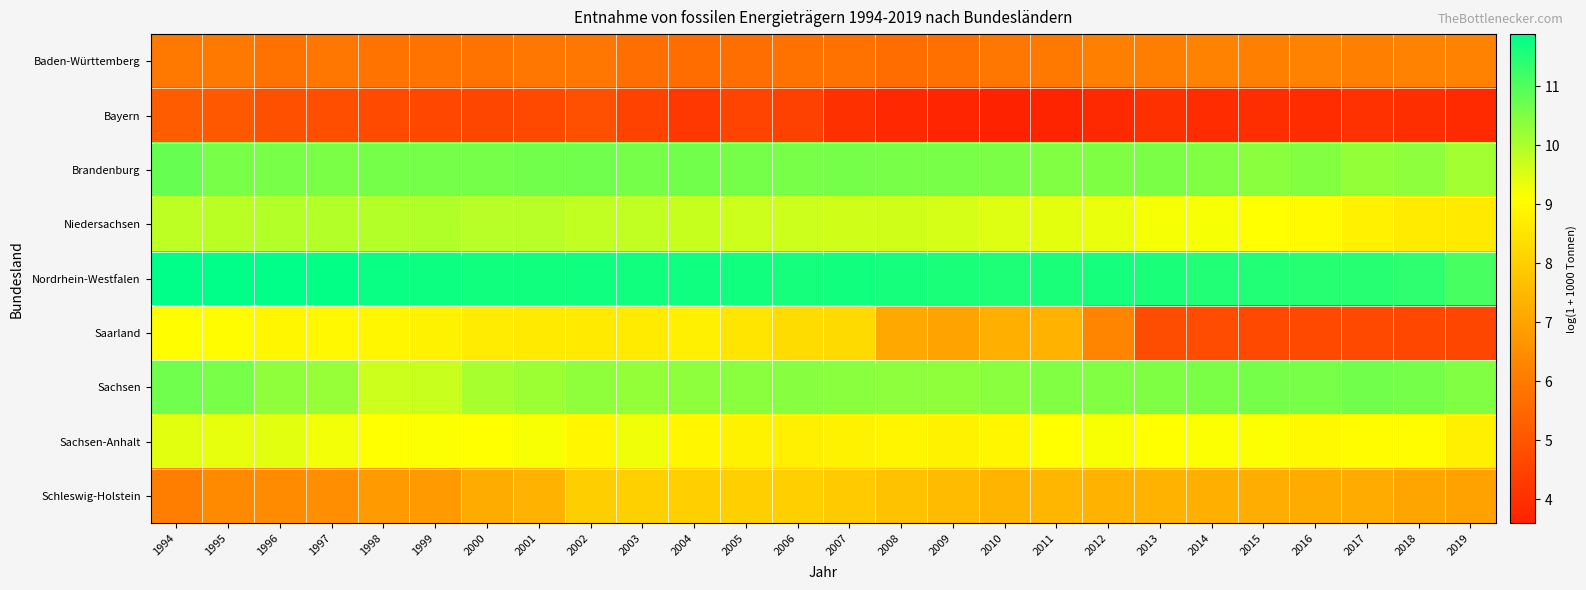

At how many categories does at least one series exceed 8?

26